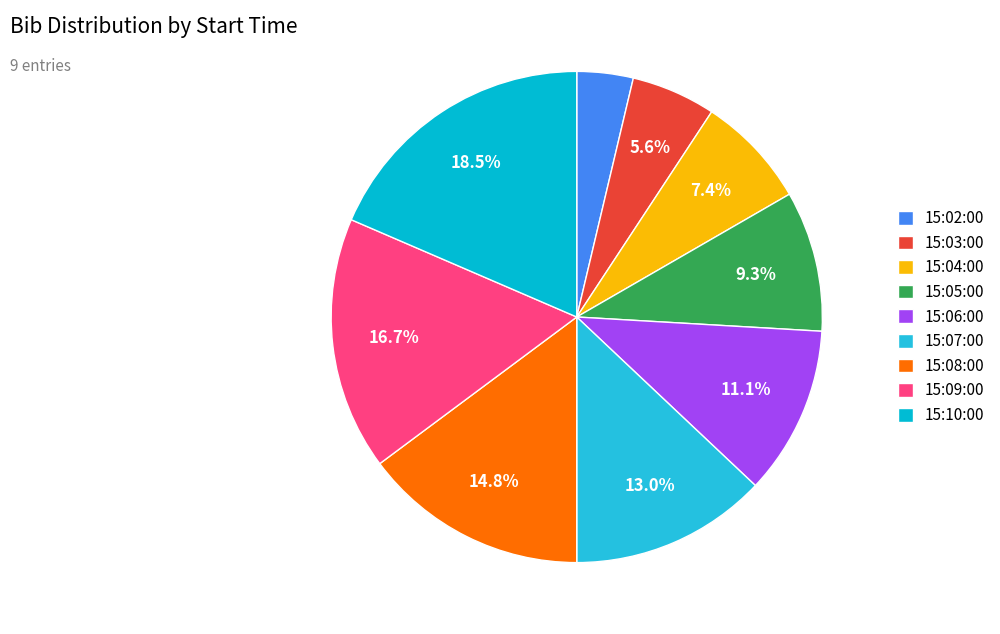

How many segments does this pie chart have?

9